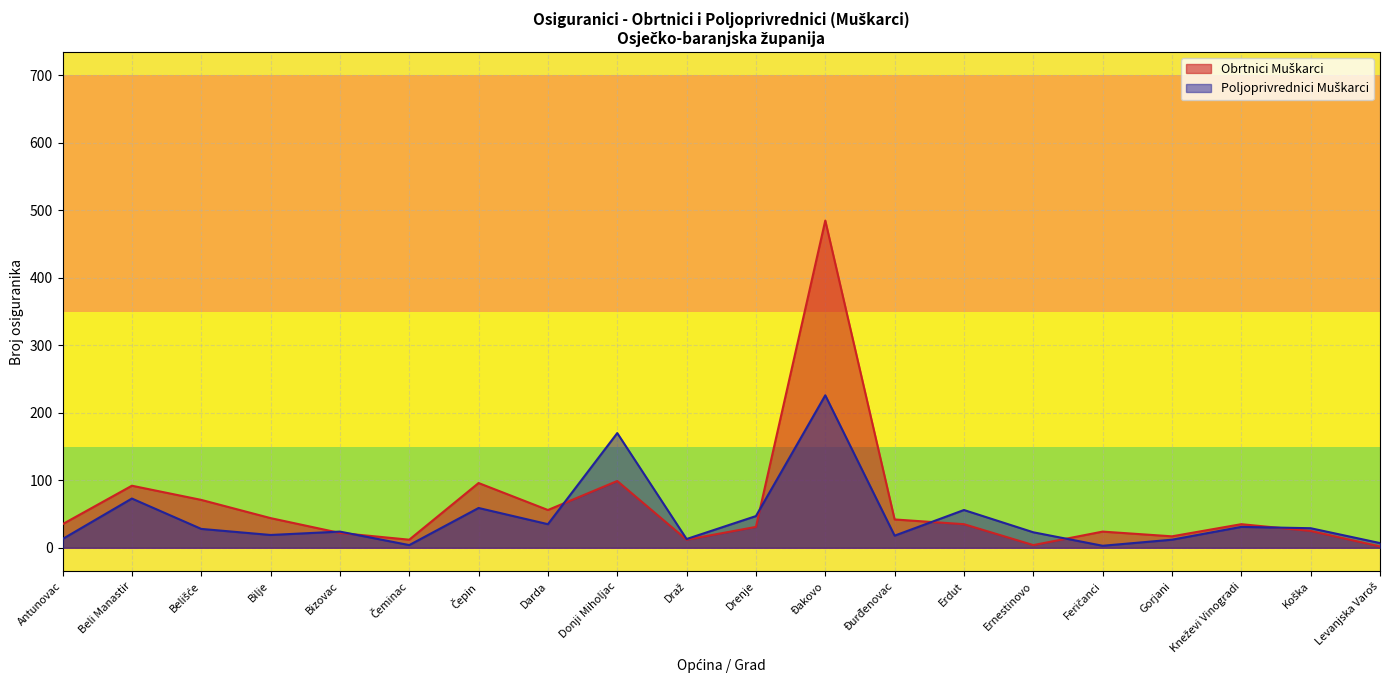

What is the difference between the highest and lowest values at Belišće?

43